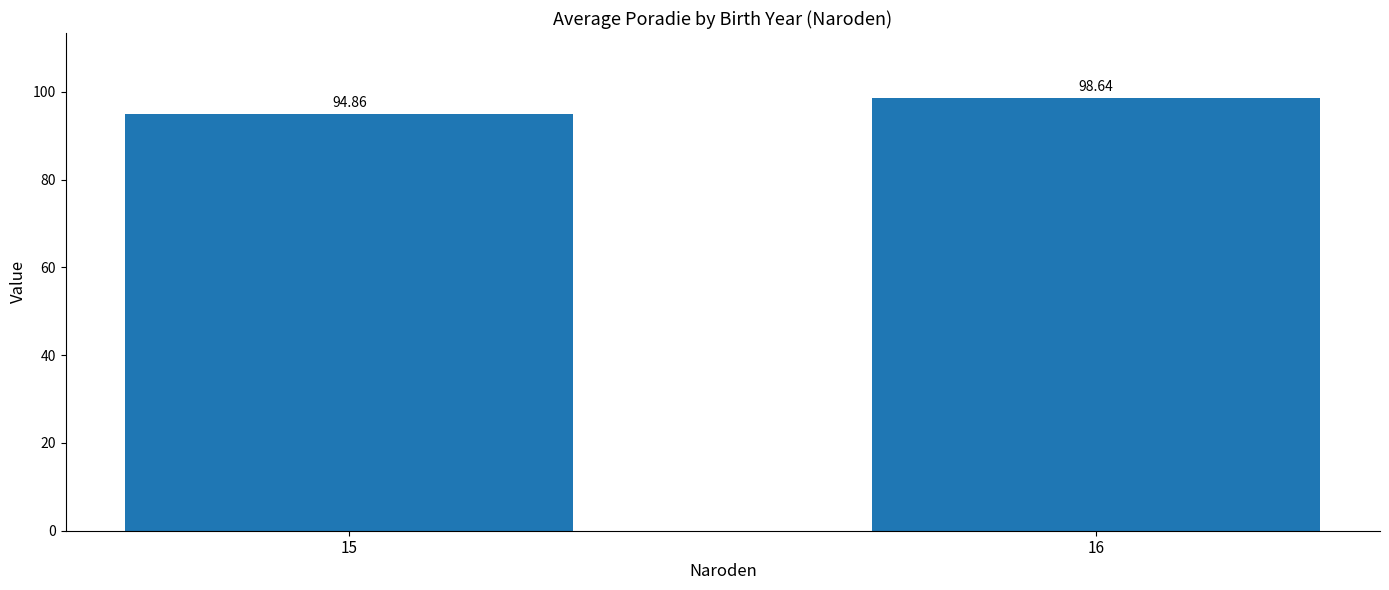

Rank the categories by value from lowest to highest.

15, 16